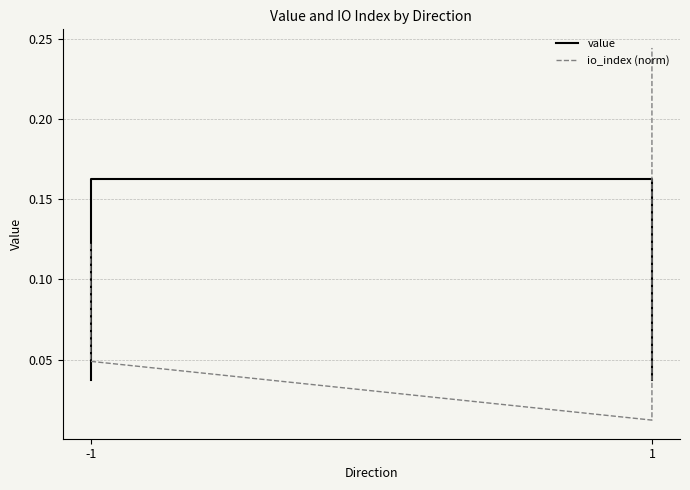

Reading left to right, extract all data points from this chart.

value: 0.0	0.2	0.2	0.0
io_index (norm): 0.1	0.0	0.0	0.2